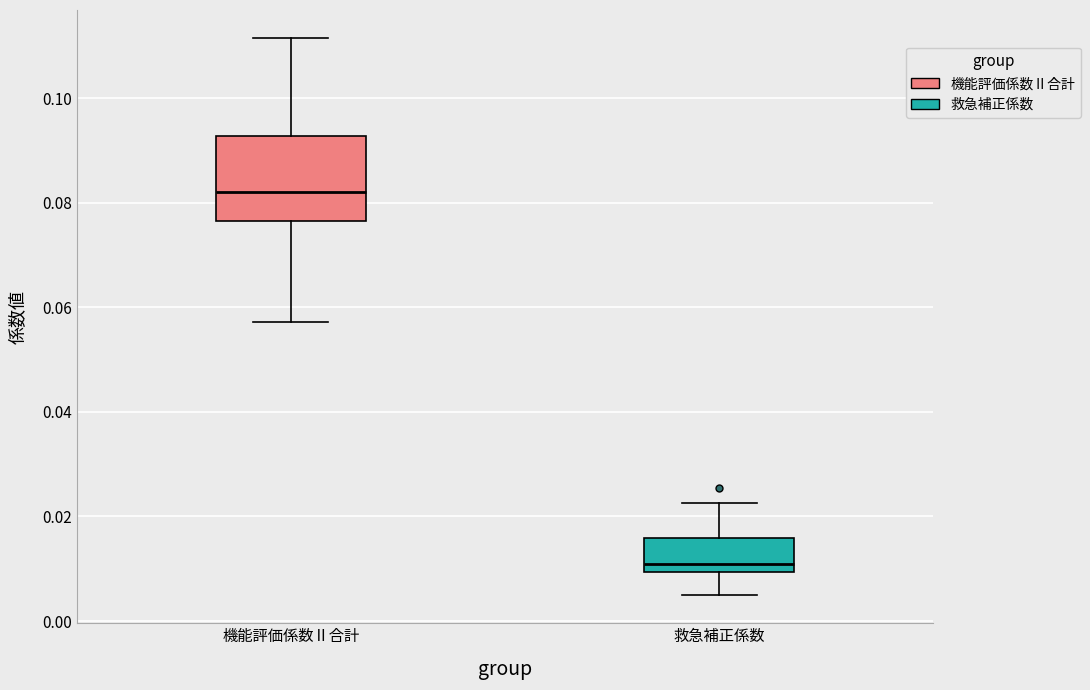

Comparing the boxes themselves (not the whiskers), which one is the tallest?

機能評価係数Ⅱ合計